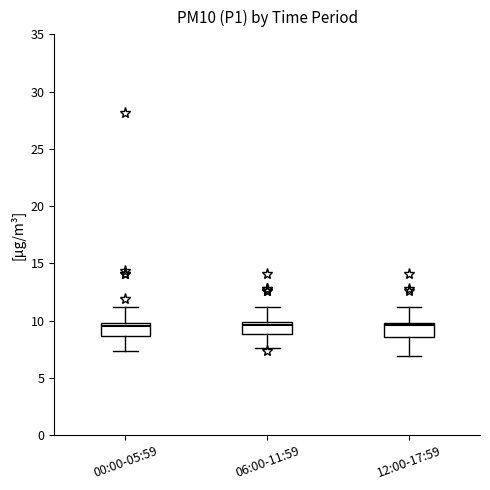

Reading left to right, transcribe this box plot: for each box, give where its median line is, the range the box spans, and where its two whiskers end, as read against the y-axis. The values are not printed on the chart, so give them approximately, as read against the axis.

00:00-05:59: median 9.5, box 8.5 to 10.0, whiskers 7.5 to 11.0
06:00-11:59: median 9.5, box 9.0 to 10.0, whiskers 7.5 to 11.0
12:00-17:59: median 9.5, box 8.5 to 10.0, whiskers 7.0 to 11.0